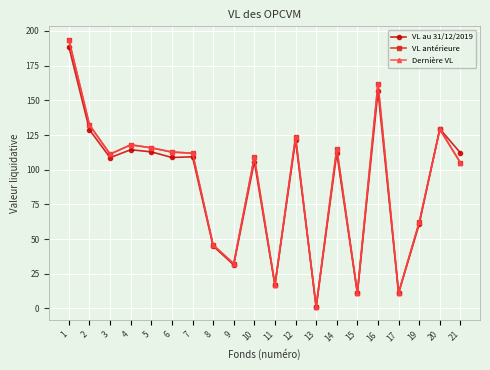

How many categories are shown in the chart?

20